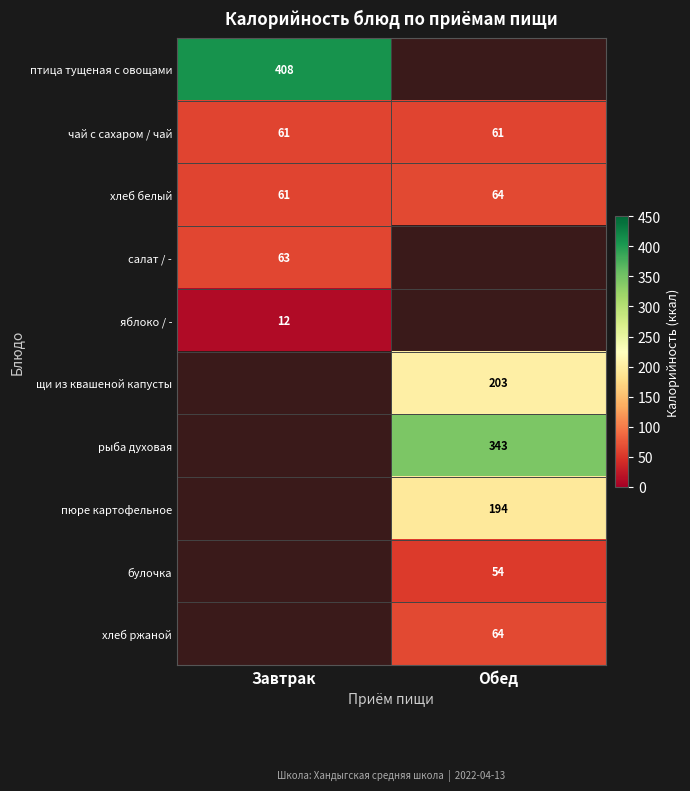

Which category has the lowest value across all series?

Завтрак